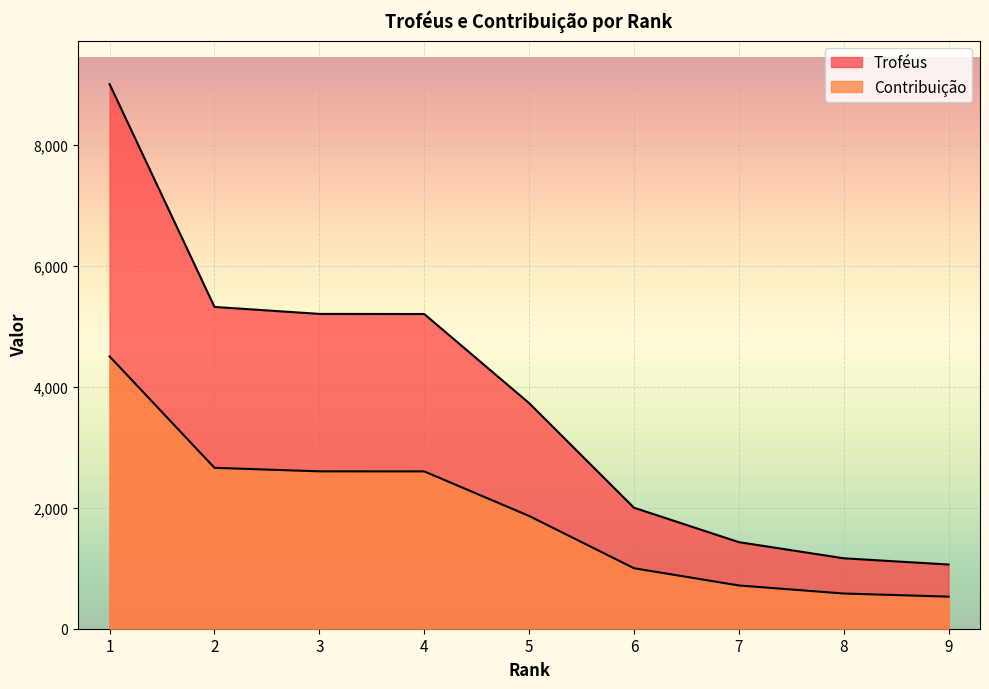

Does the chart display data point markers on the line(s)?

No